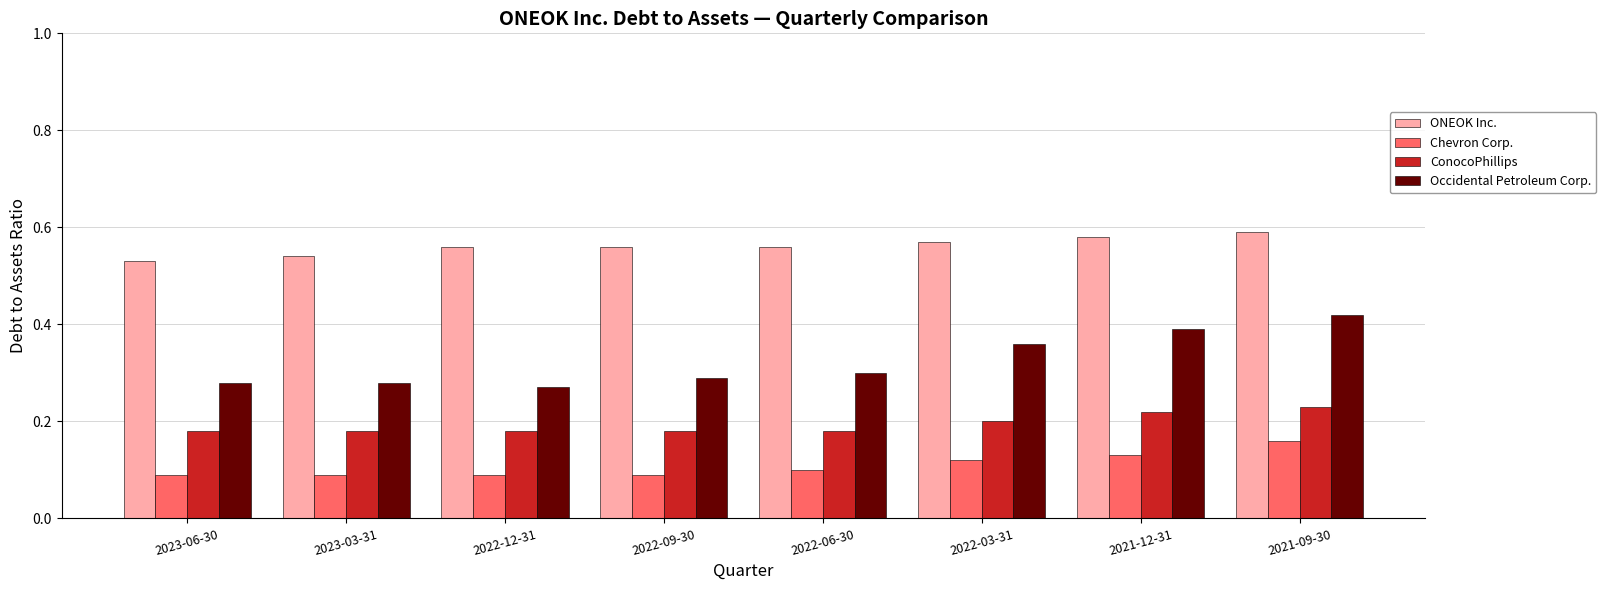

What is the sum of all Occidental Petroleum Corp. values?

2.6